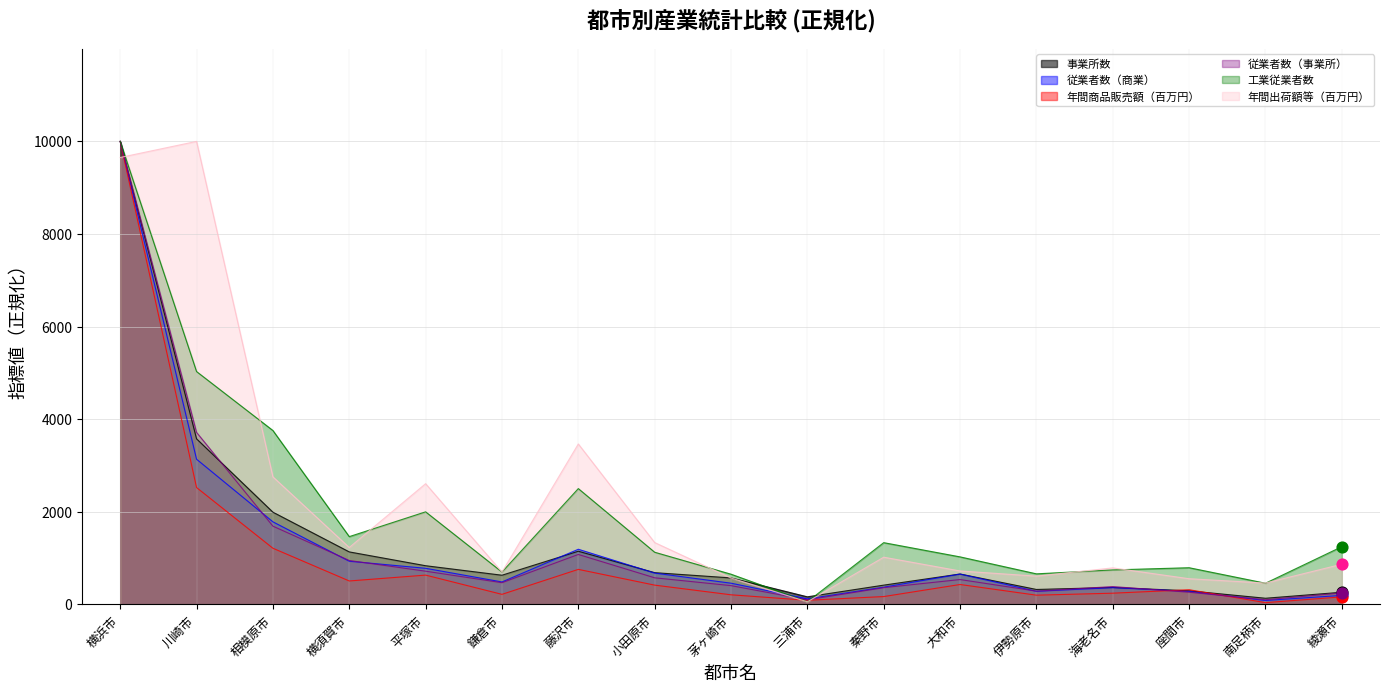

Which series has the largest total across all categories?

年間出荷額等（百万円）